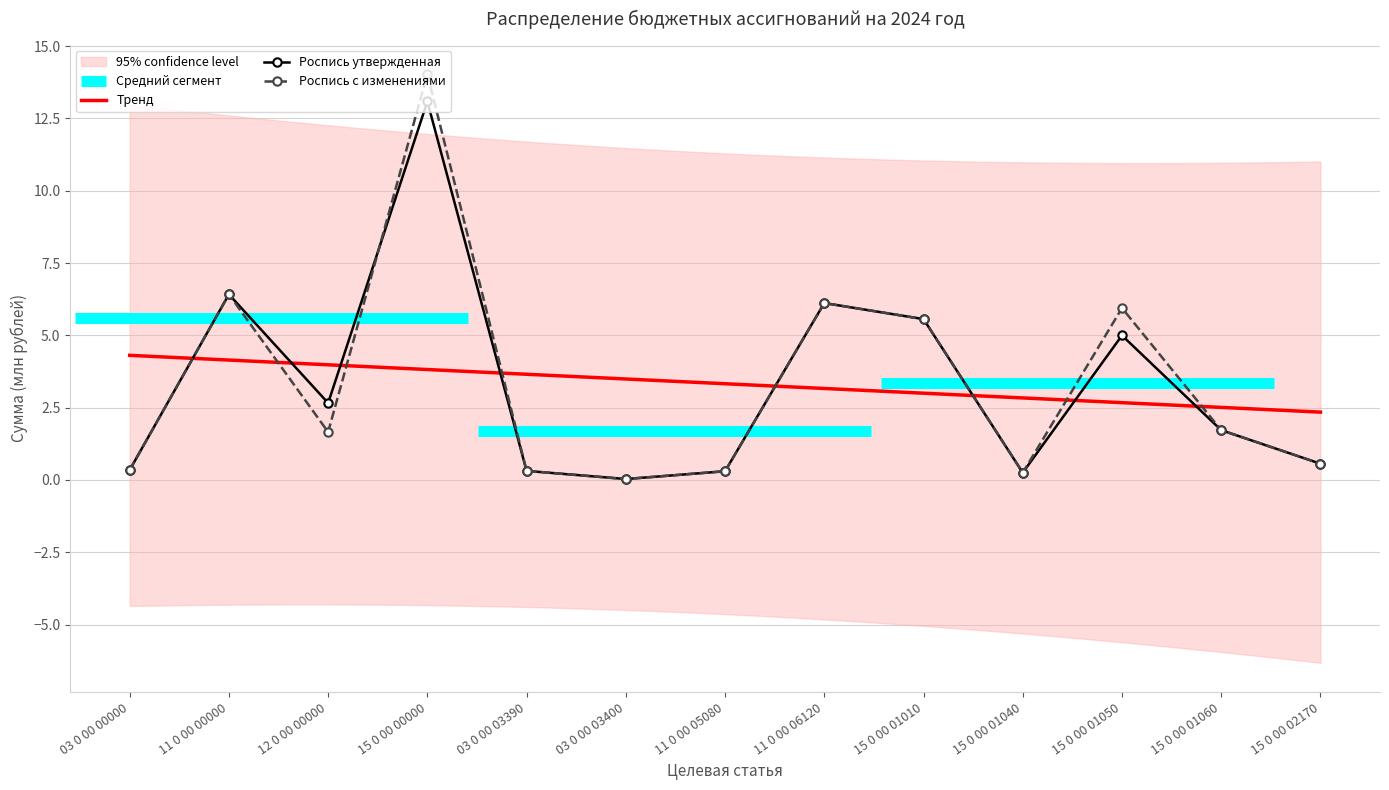

What is the difference between the maximum and second lowest values in the Роспись с изменениями series?

13.8